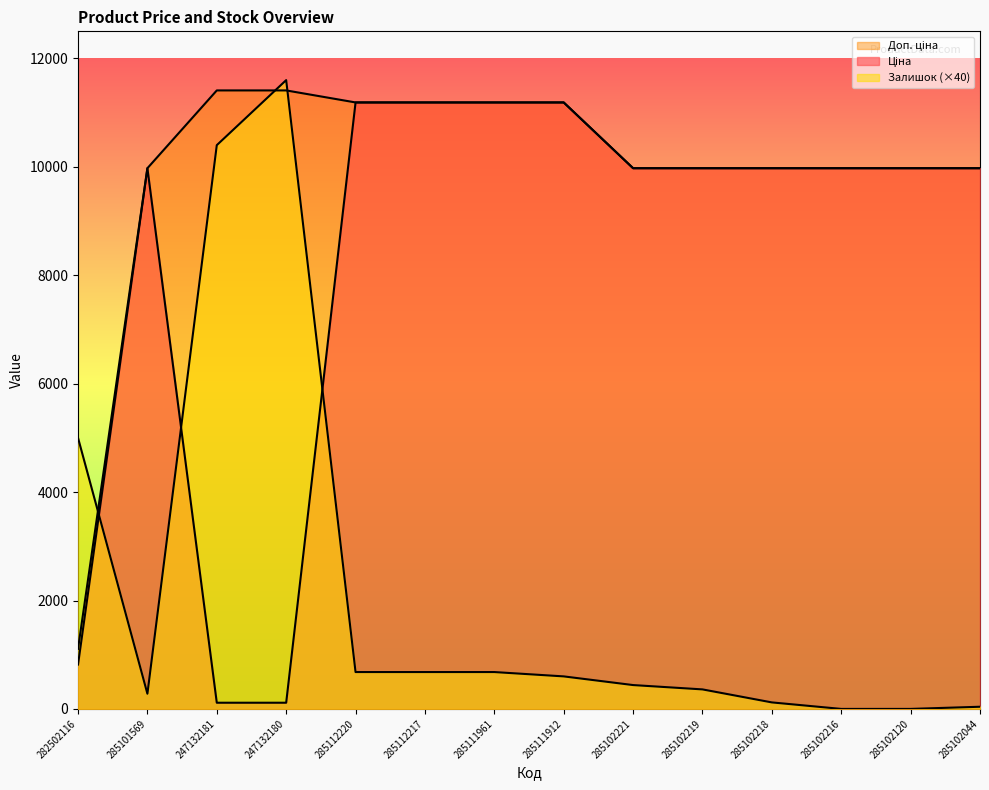

True or false: Ціна has a value of 17550.6 at 285101569.

False